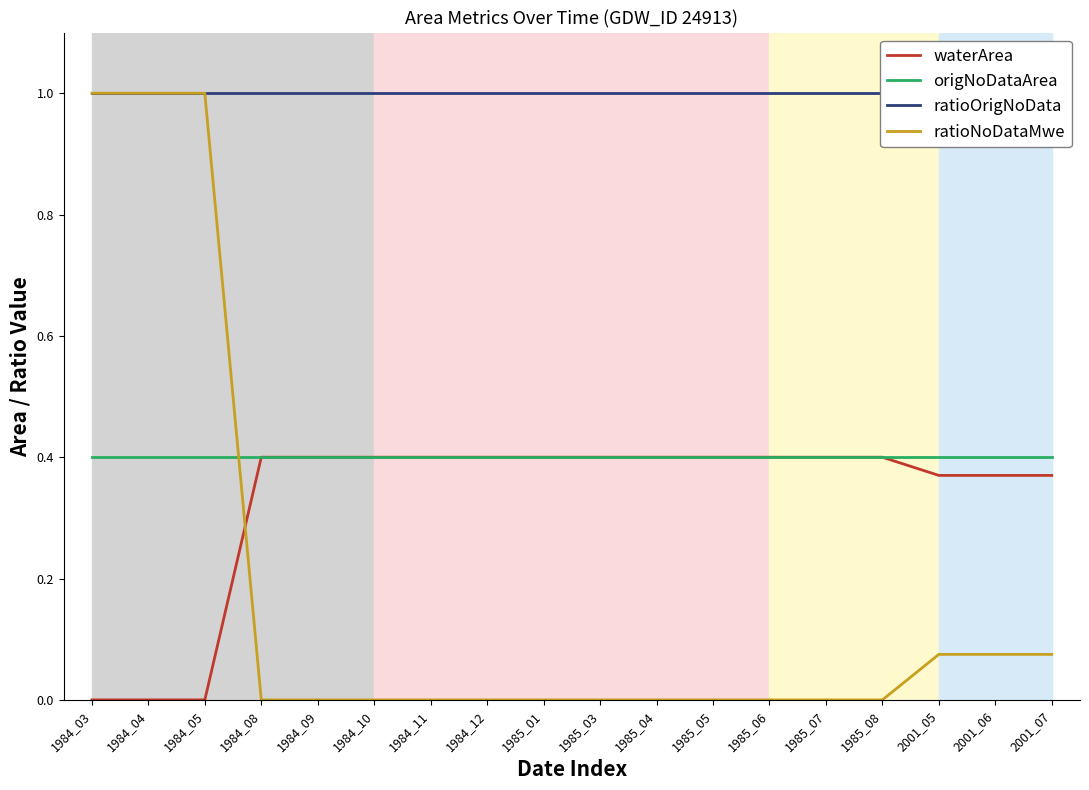

What is the total value across all series at 1985_03?

1.8